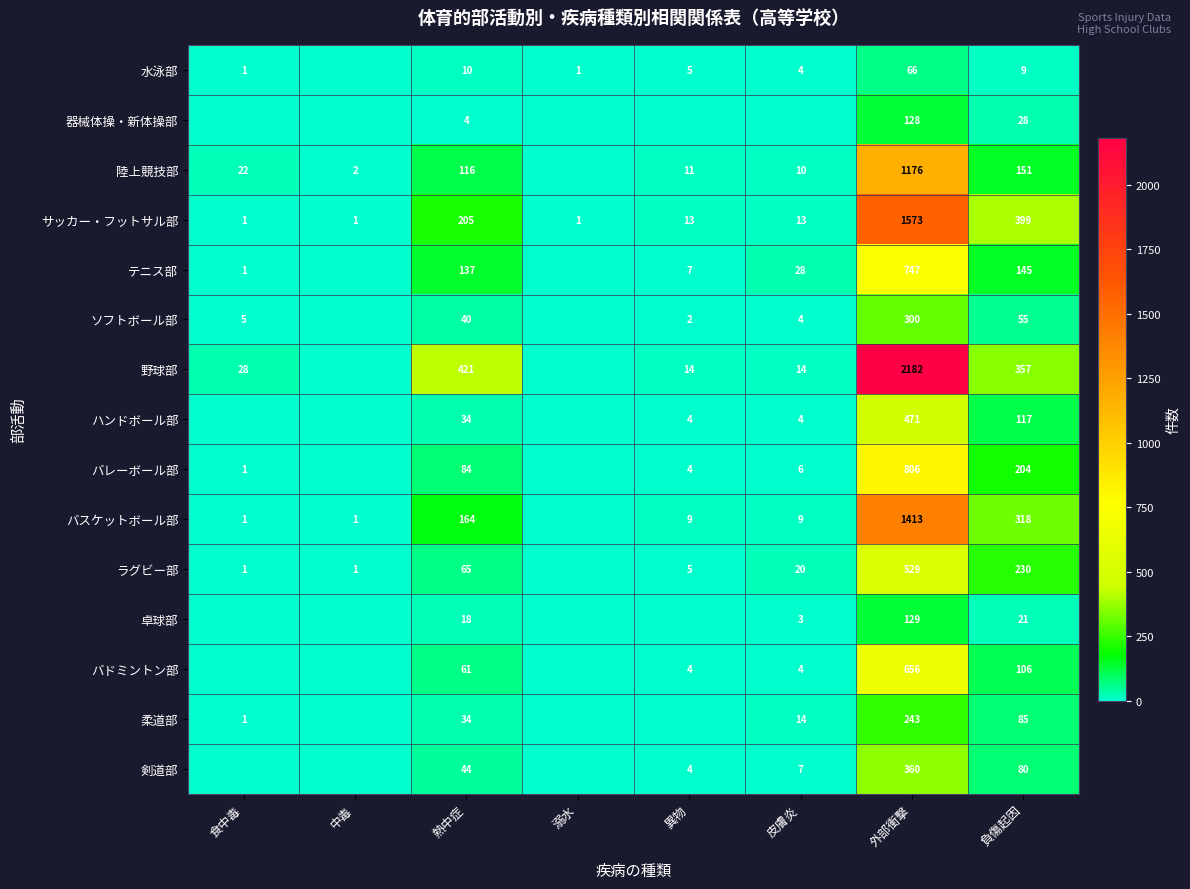

The value of ラグビー部 at 負傷起因 is 230. True or false?

True